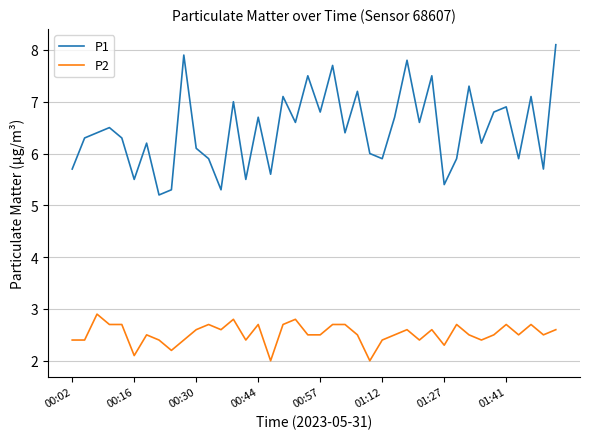

What are all the series names shown in the legend?

P1, P2